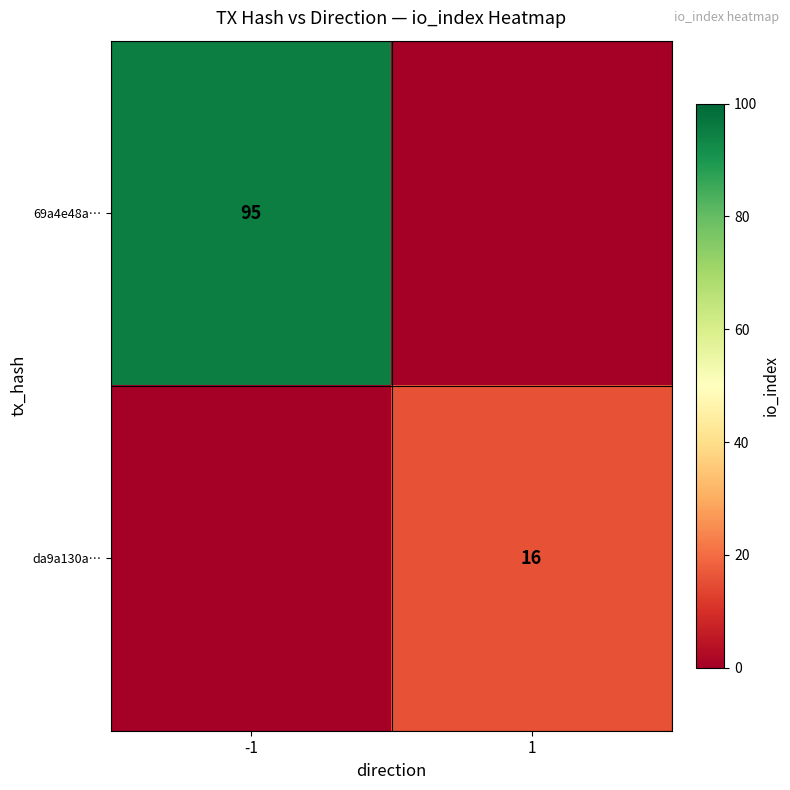

Is the value of da9a130a… at 1 greater than the value of 69a4e48a… at -1?

No